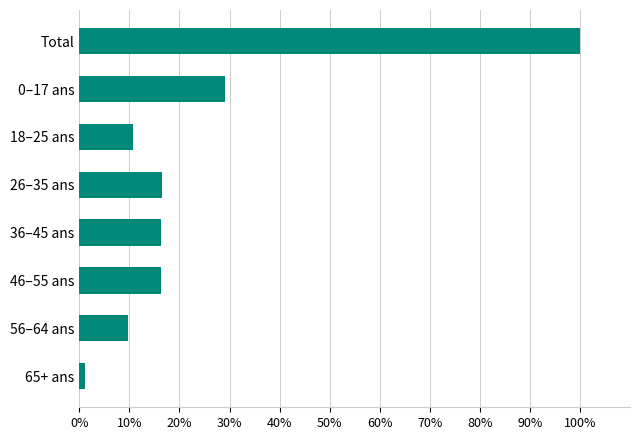

Approximately how many times larger is the value at 18–25 ans compared to 56–64 ans?

1.1